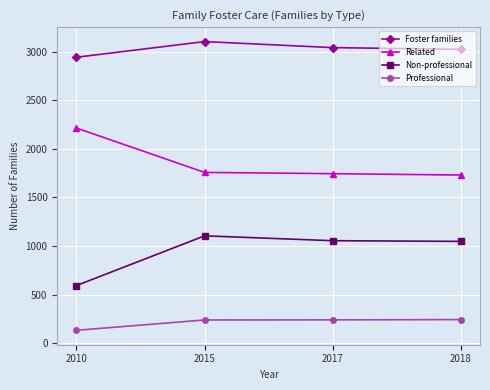

How many values in the Related series are below 1757?

2